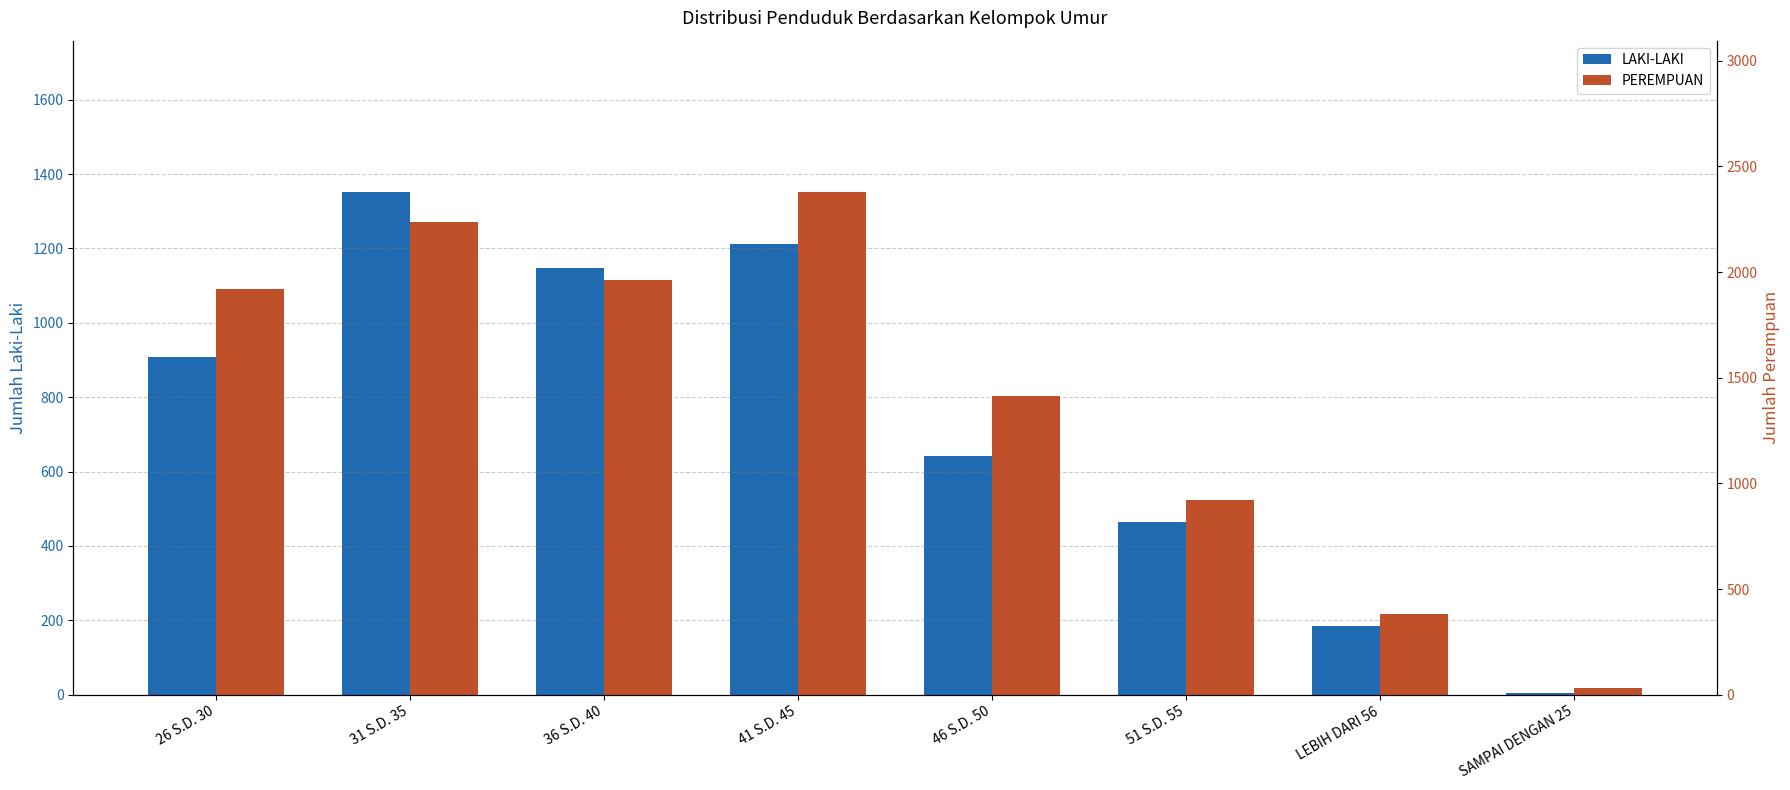

At how many categories does at least one series exceed 88?

7